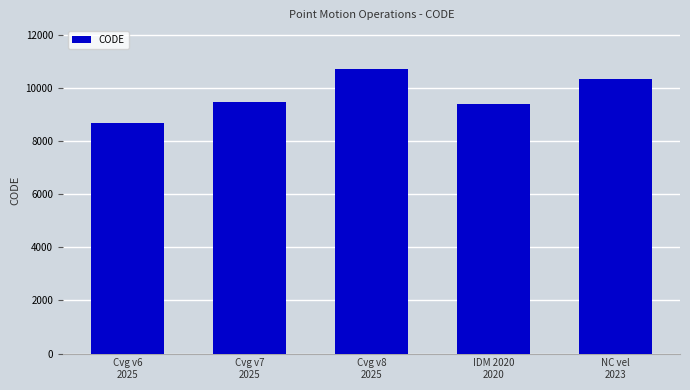

What is the sum of all values?

48564